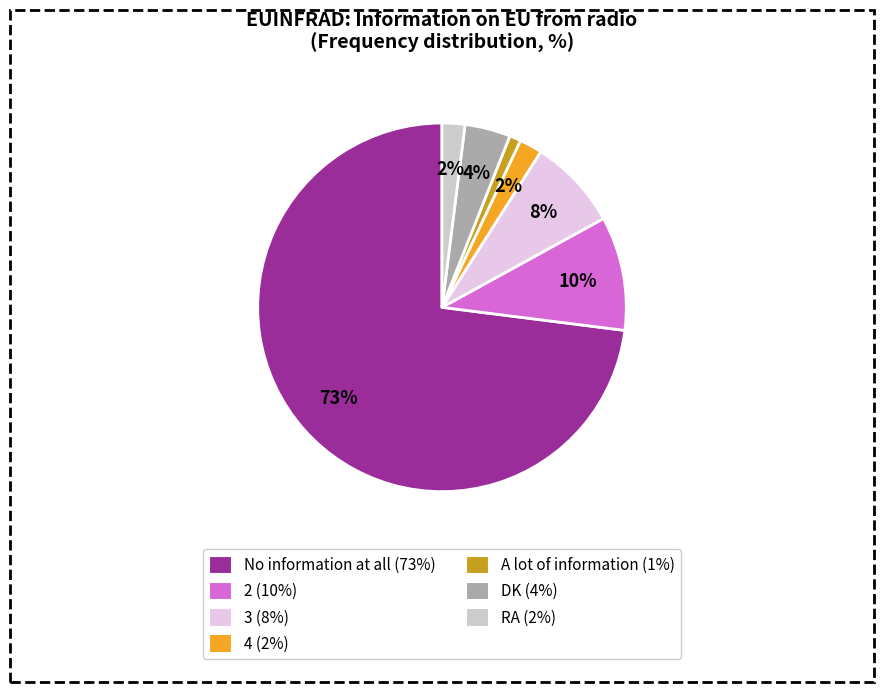

Which category has the smallest portion of the pie?

A lot of information